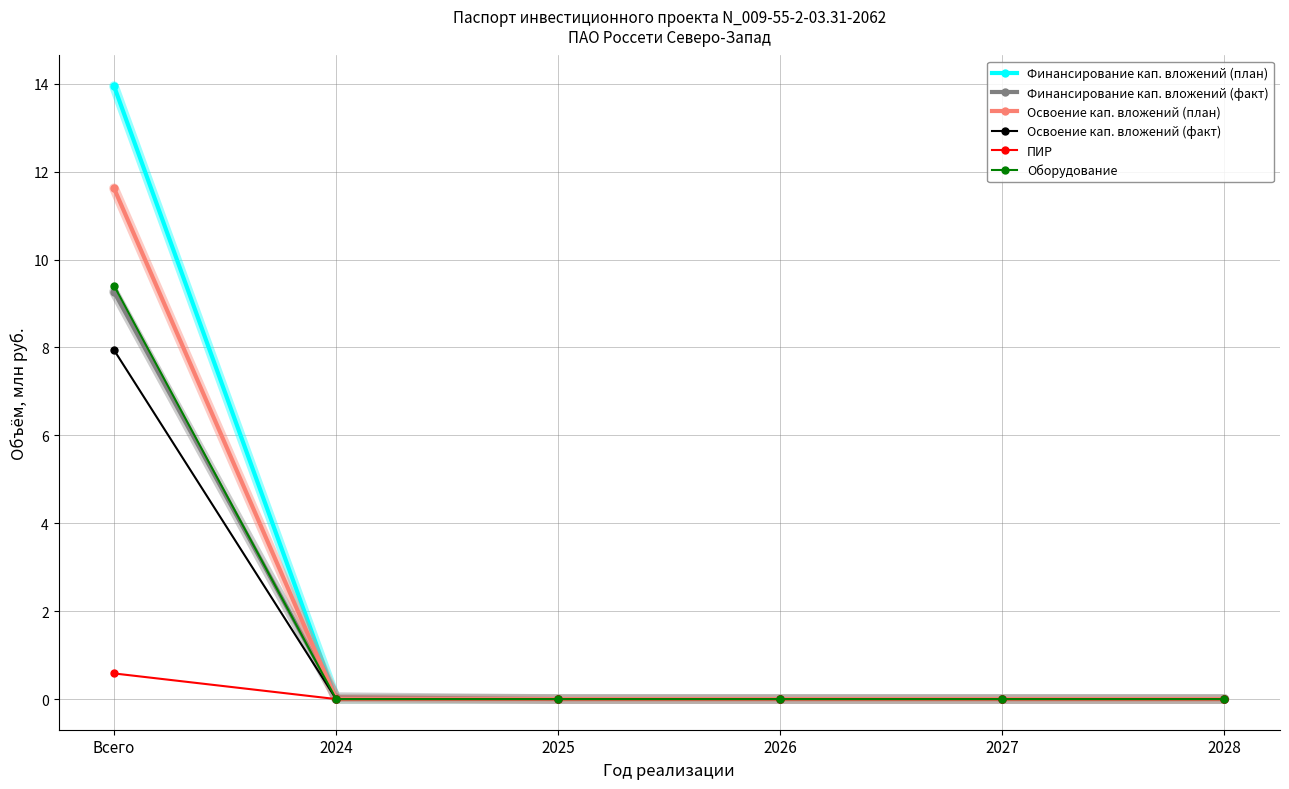

What position from the left is 2025?

3